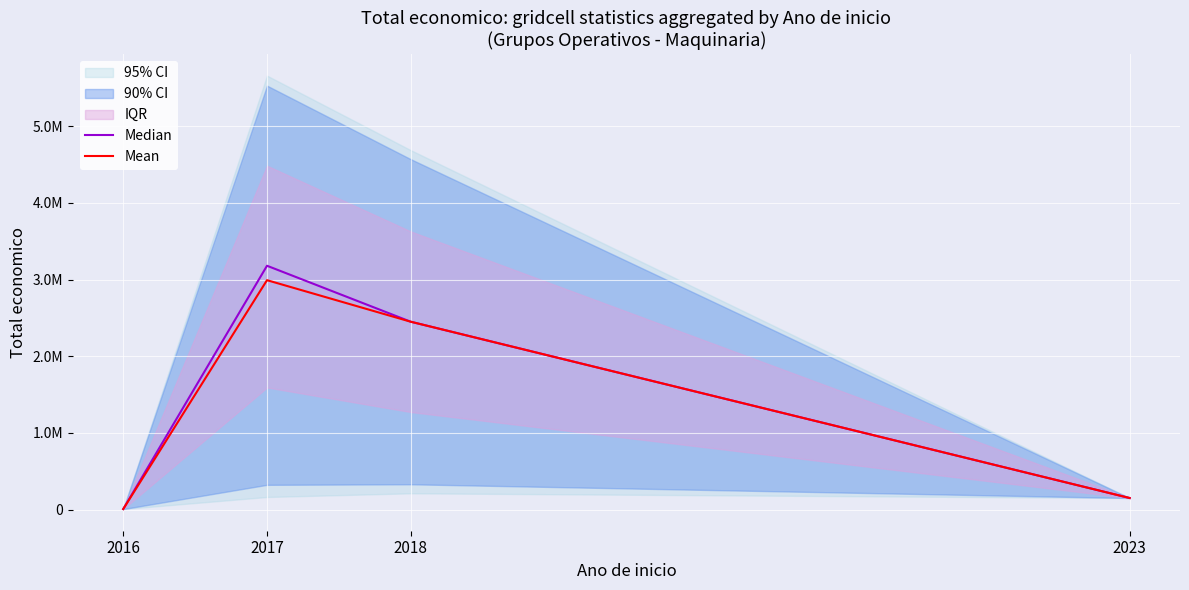

The Mean series shows 2449726.5 at 2018. True or false?

True